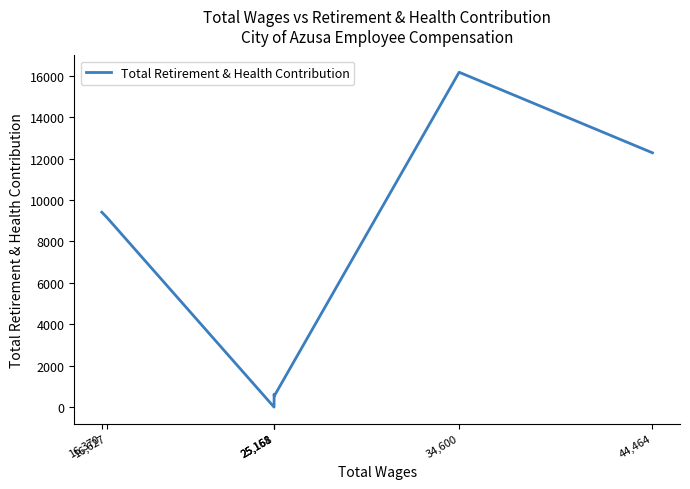

Where is the first local maximum?

34,600